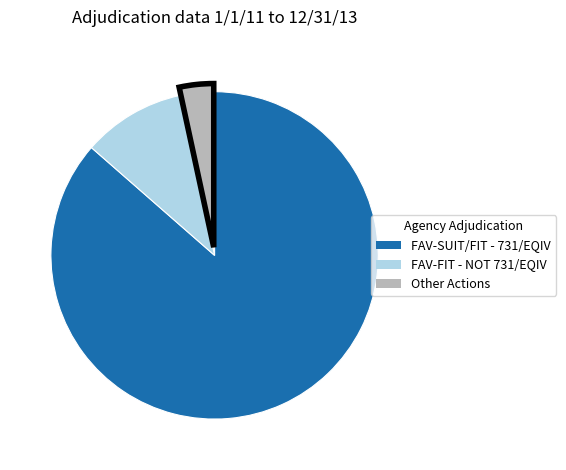

Rank the categories by value from lowest to highest.

Other Actions, FAV-FIT - NOT 731/EQIV, FAV-SUIT/FIT - 731/EQIV